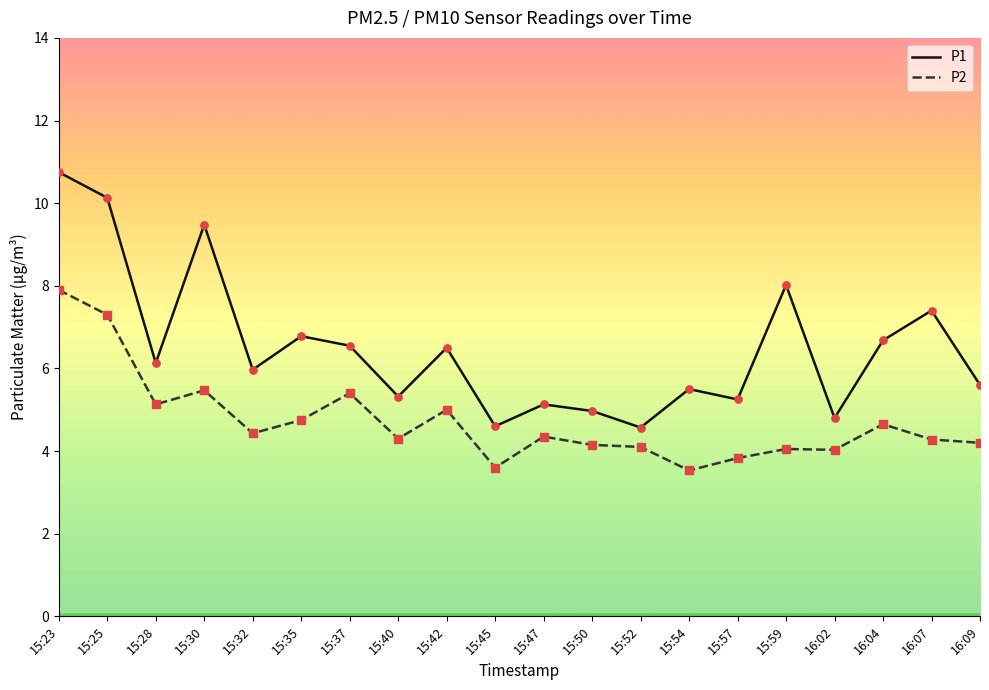

Is the value of P2 at 15:50 greater than the value of P1 at 16:07?

No